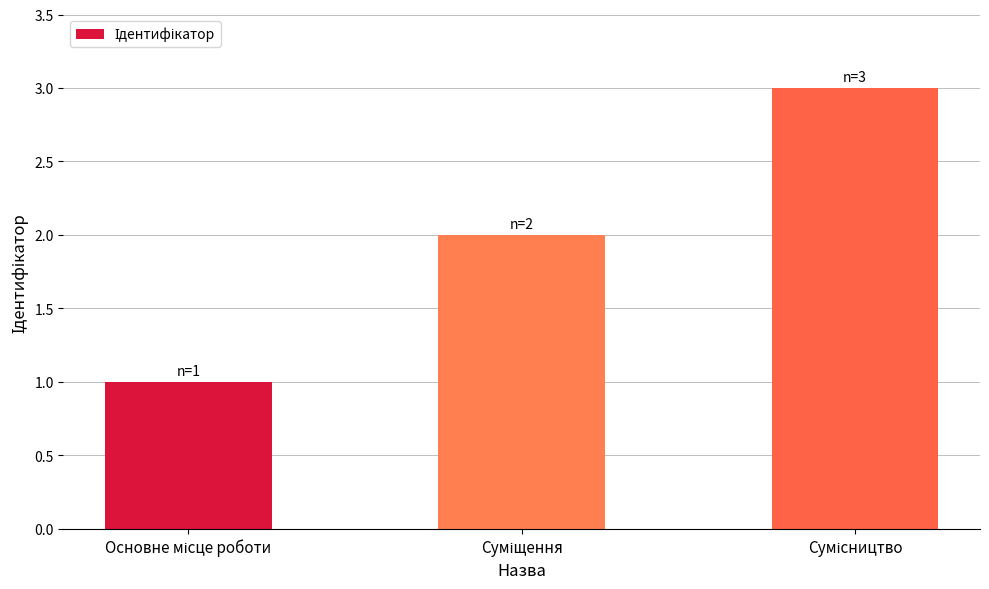

What is the maximum value shown in the chart?

3